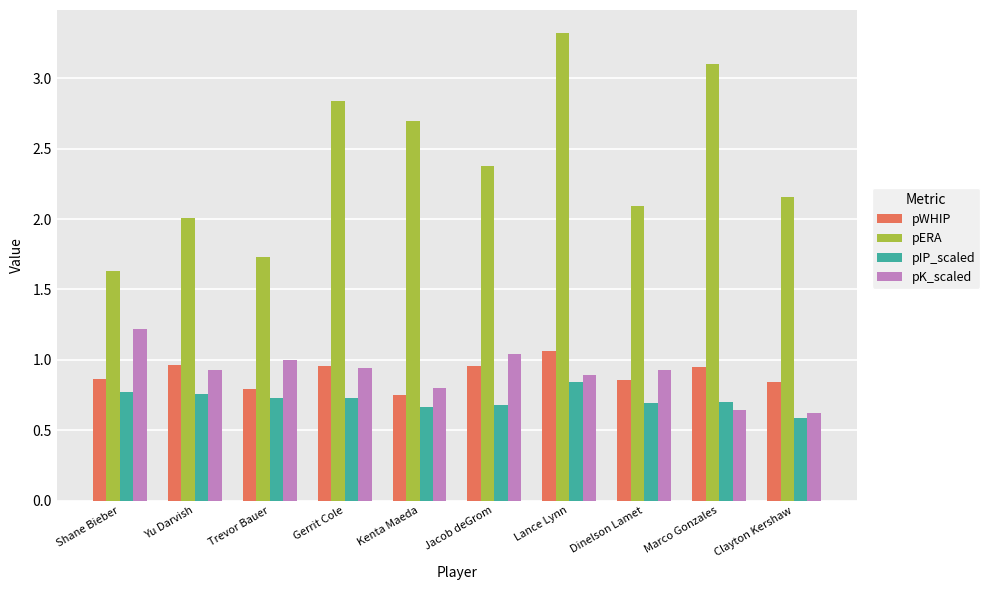

Which category has the lowest value in the pIP_scaled series?

Clayton Kershaw